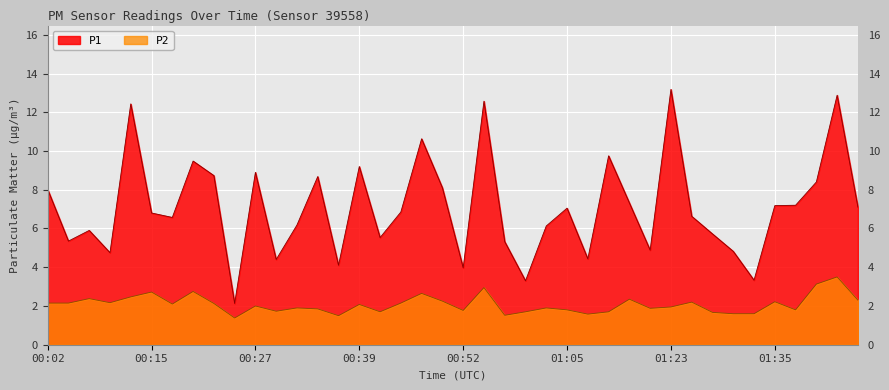

How many data points in P2 are above 2?

20